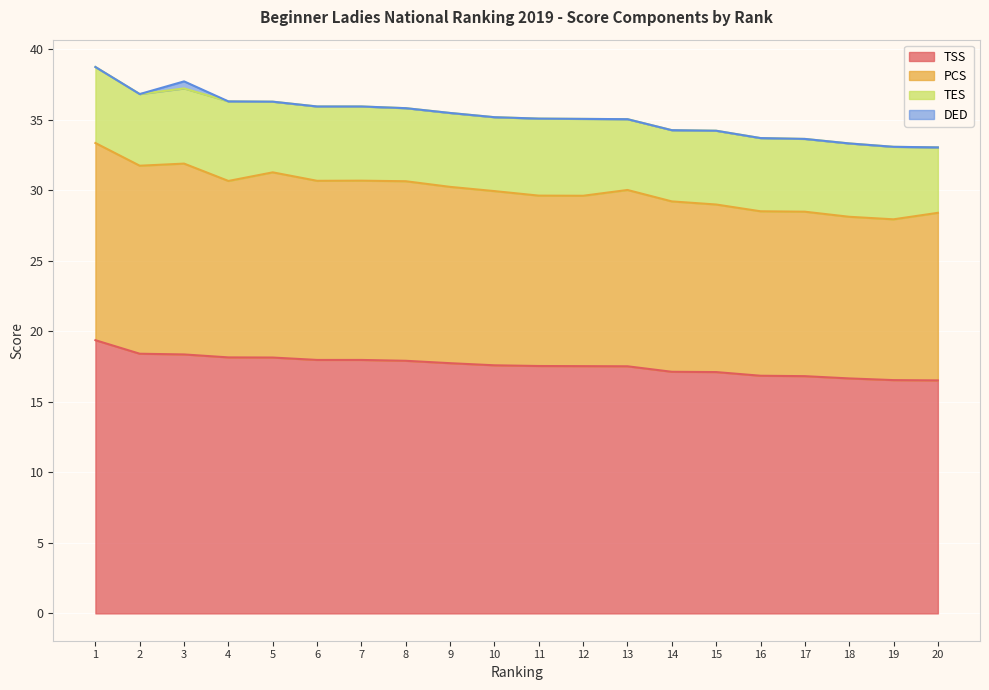

What is the value of the TSS point at the 10th from the left?

17.6